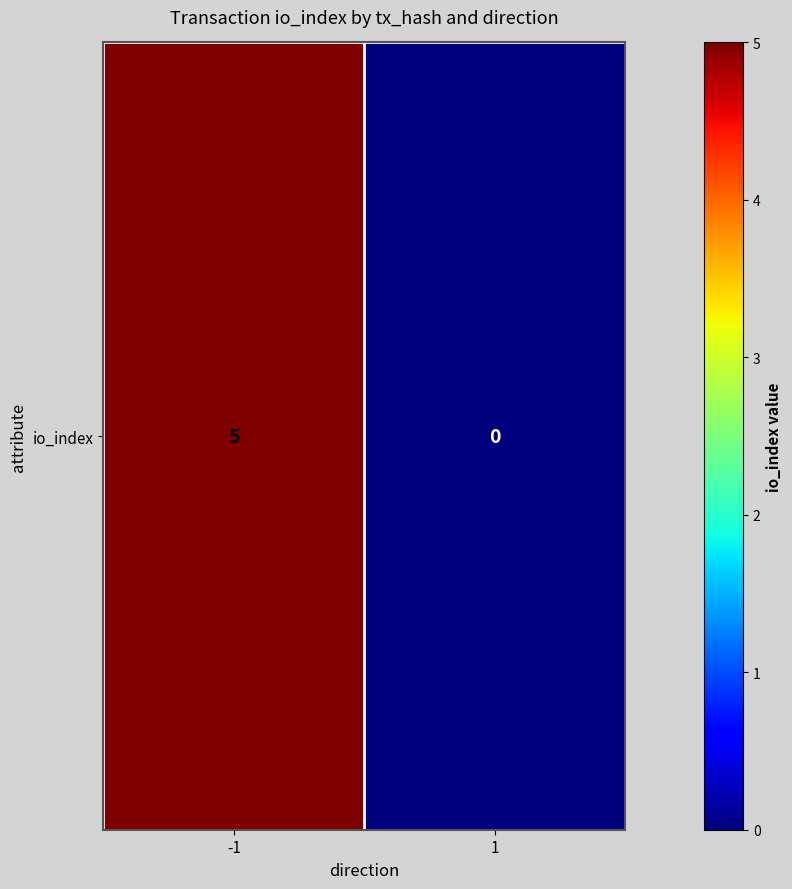

How many data points does each series have?

2